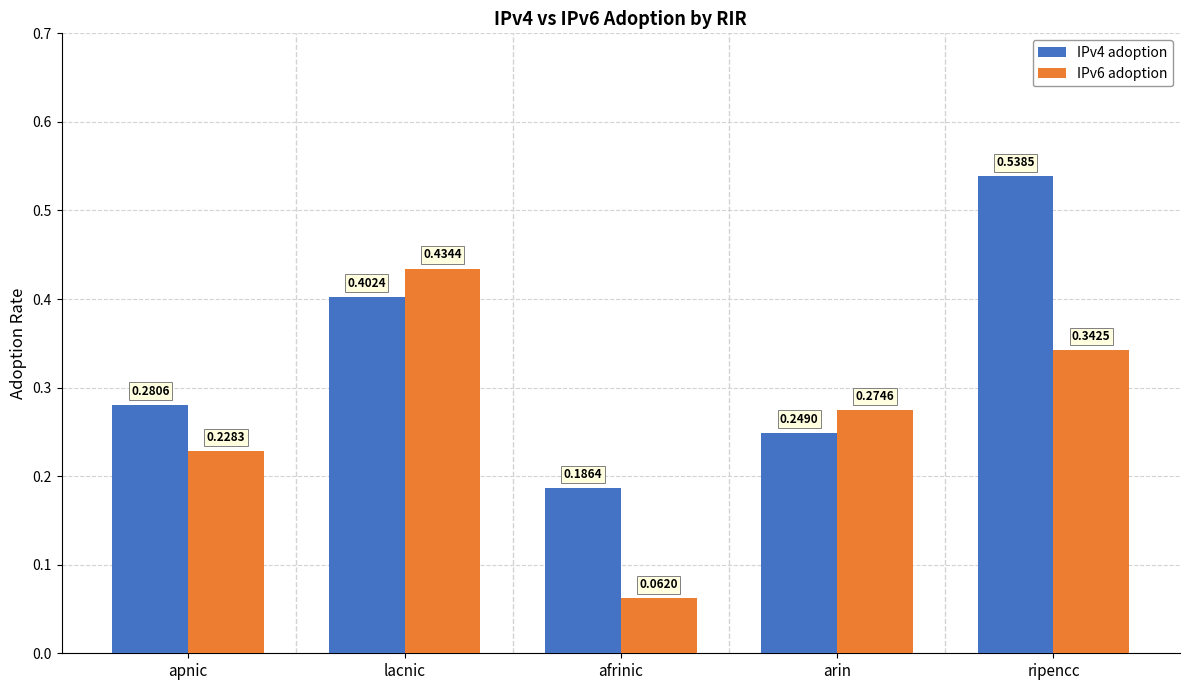

Which category has the lowest value in the IPv4 adoption series?

afrinic